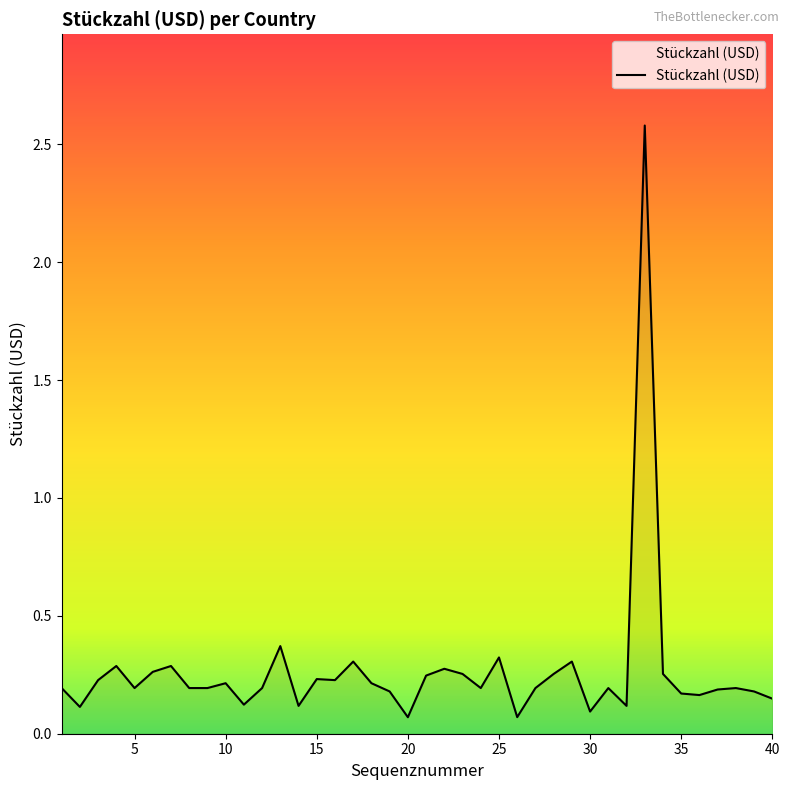

What is the maximum value shown in the chart?

2.6